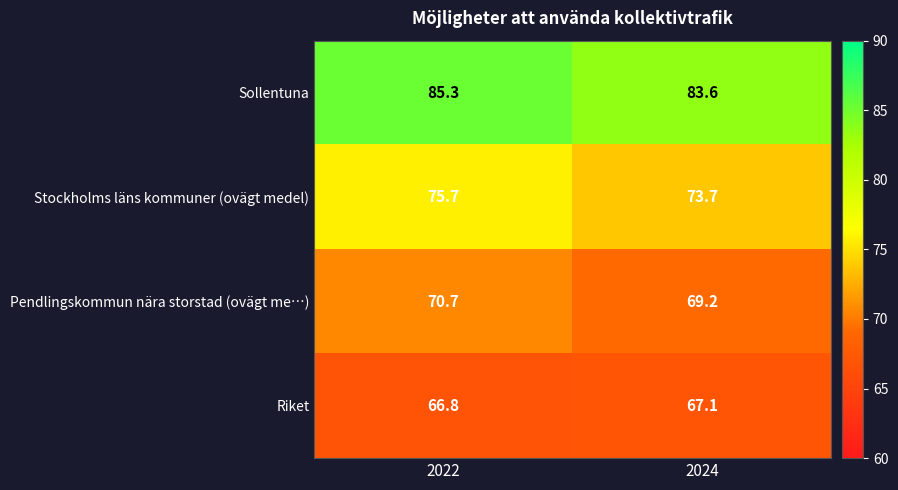

What is the approximate value of Stockholms läns kommuner (ovägt medel) at 2024?

73.7